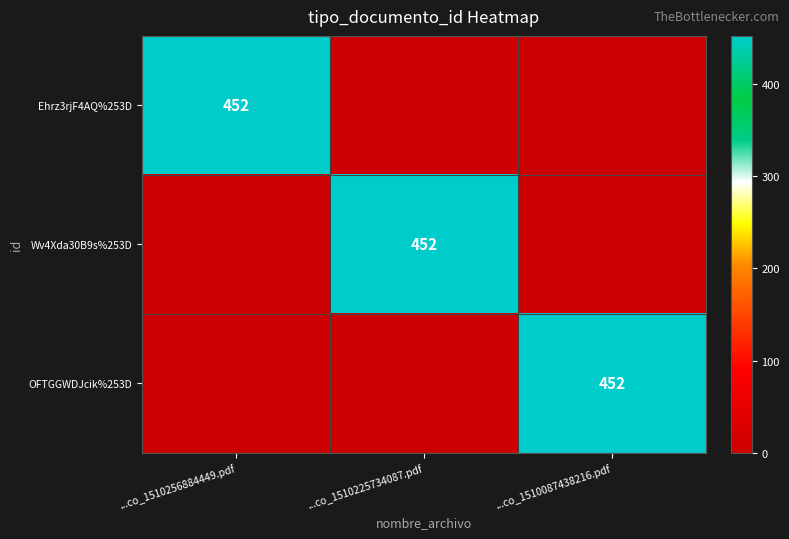

What is the maximum value shown in the chart?

452